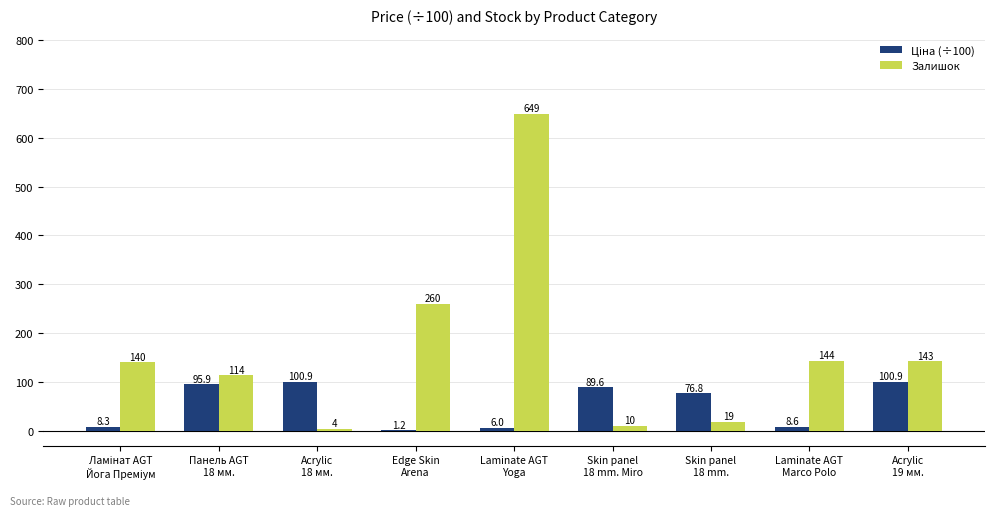

What is the greatest value displayed?

649.0